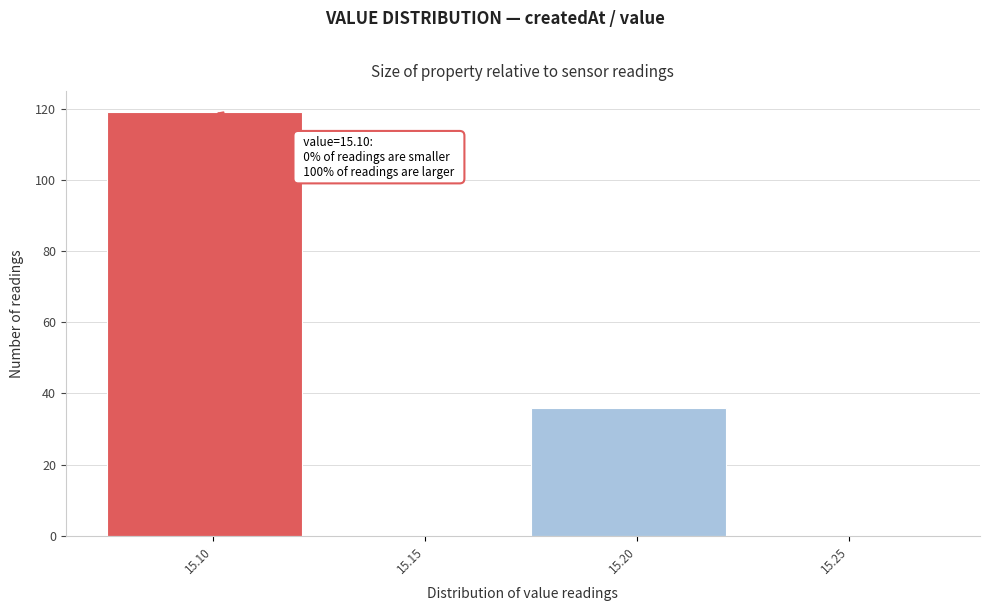

Over which range of the x-axis is the bar tallest?

15.075 to 15.125